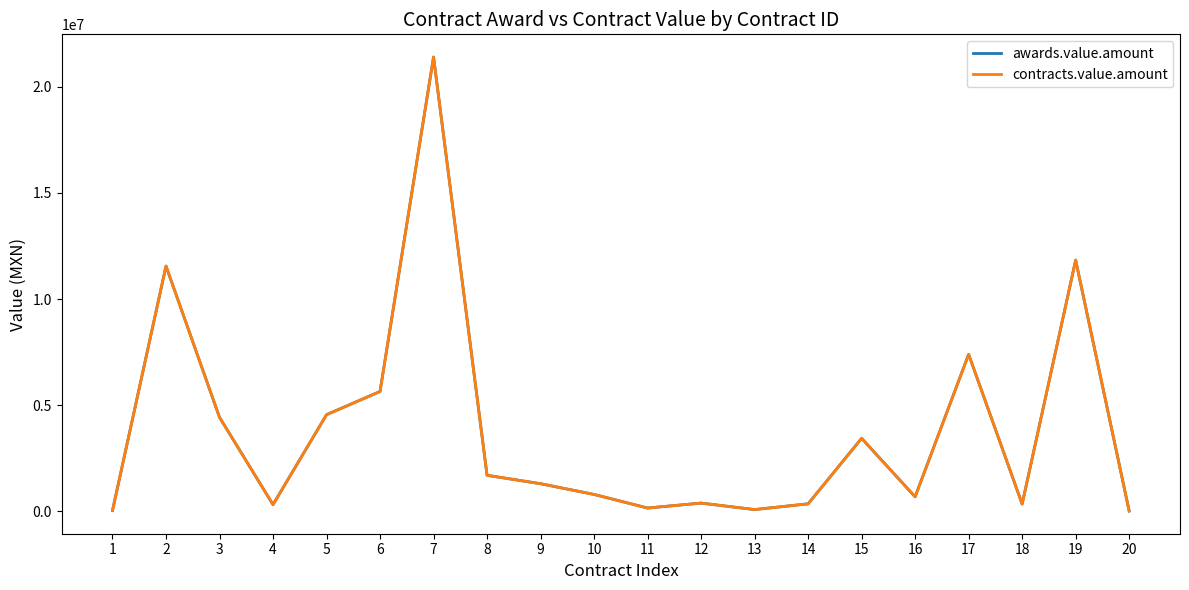

At how many categories does at least one series exceed 7366477?

4